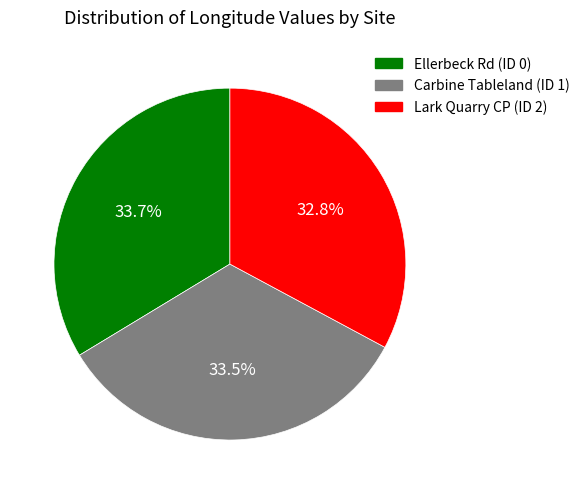

How many slices are in this pie chart?

3